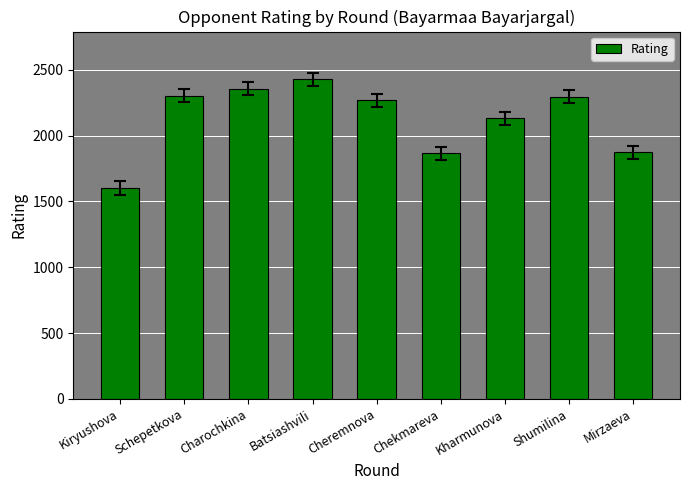

Read the value at Cheremnova.

2269